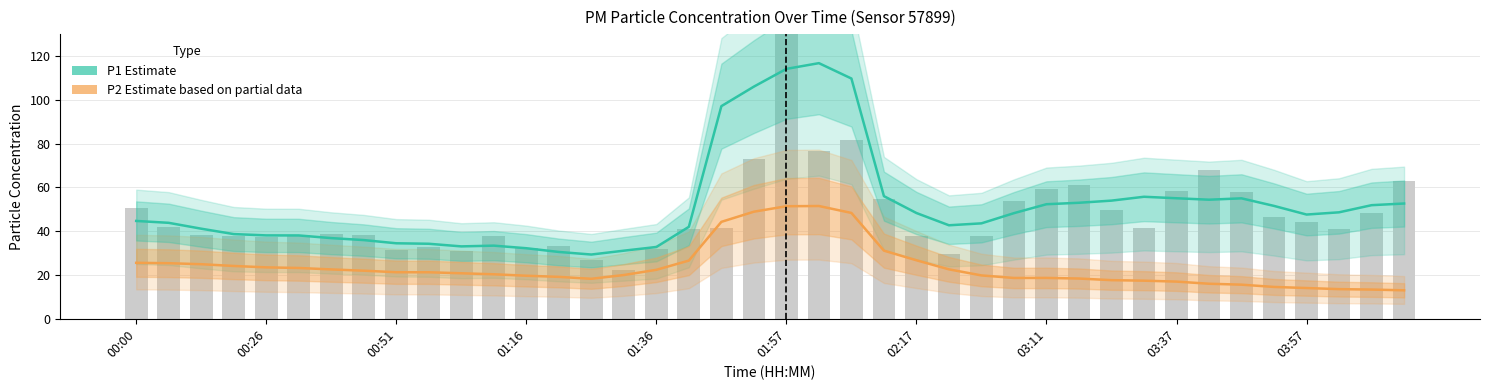

Which series has the largest total across all categories?

P1 Estimate